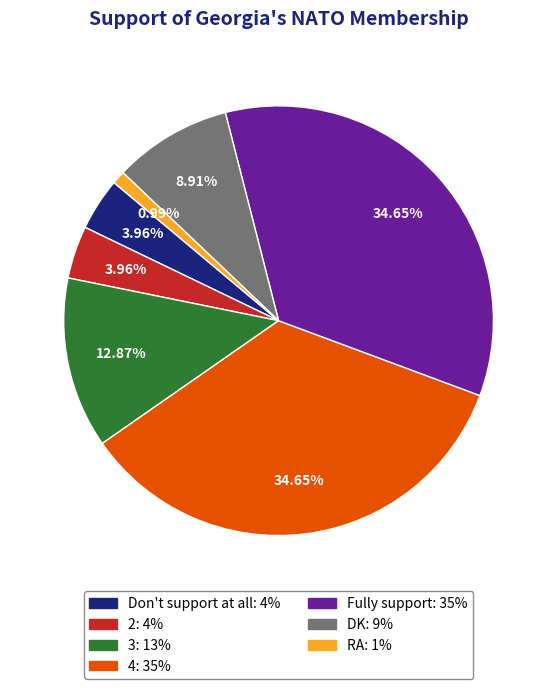

To the nearest percent, what is the combined percentage of DK and RA?

10%